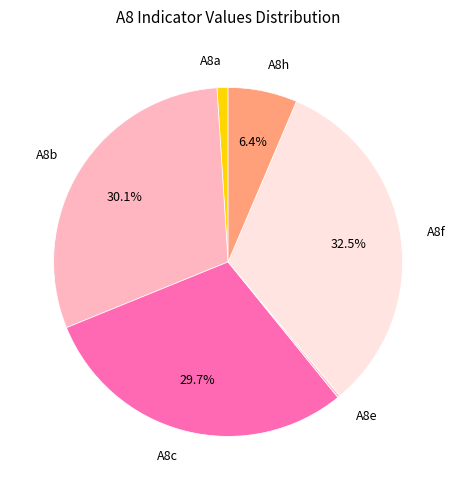

What is the largest slice in the pie chart?

A8f